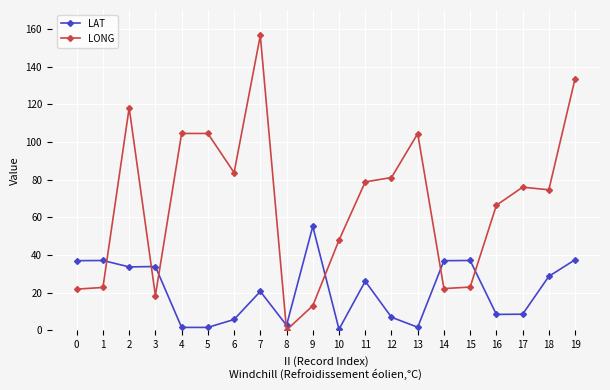

Is it true that LONG equals 21.9 at 0?

True